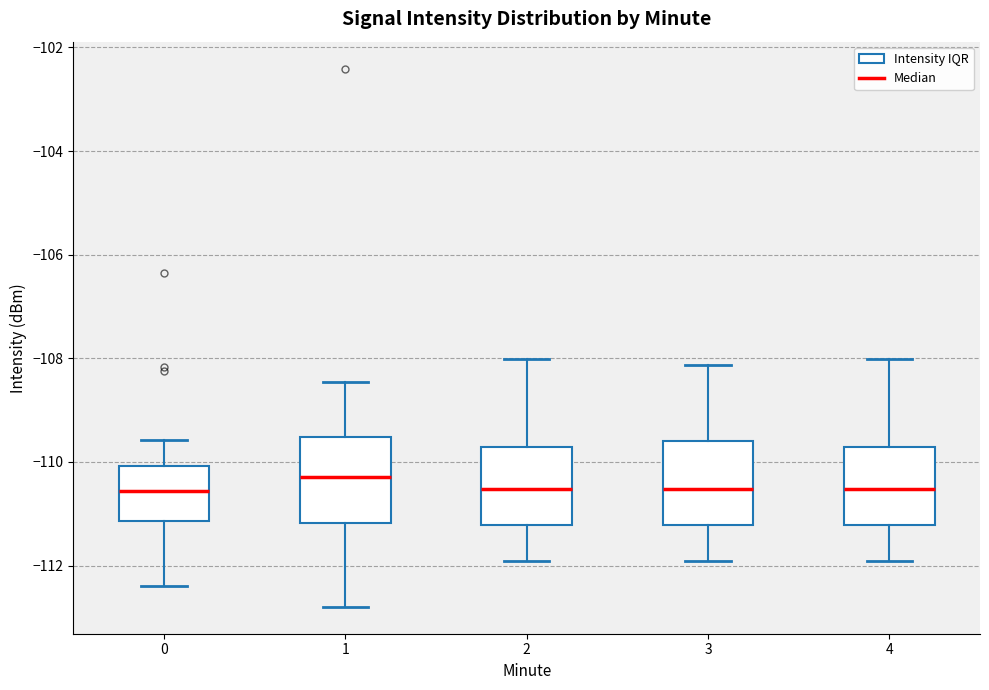

Reading left to right, read every box against the y-axis: the position of its median line, the range the box covers, and the ends of its whiskers. The values are not printed on the chart, so give them approximately, as read against the axis.

0: median -110.6, box -111.2 to -110.0, whiskers -112.4 to -109.6
1: median -110.2, box -111.2 to -109.6, whiskers -112.8 to -108.4
2: median -110.6, box -111.2 to -109.8, whiskers -112.0 to -108.0
3: median -110.6, box -111.2 to -109.6, whiskers -112.0 to -108.2
4: median -110.6, box -111.2 to -109.8, whiskers -112.0 to -108.0